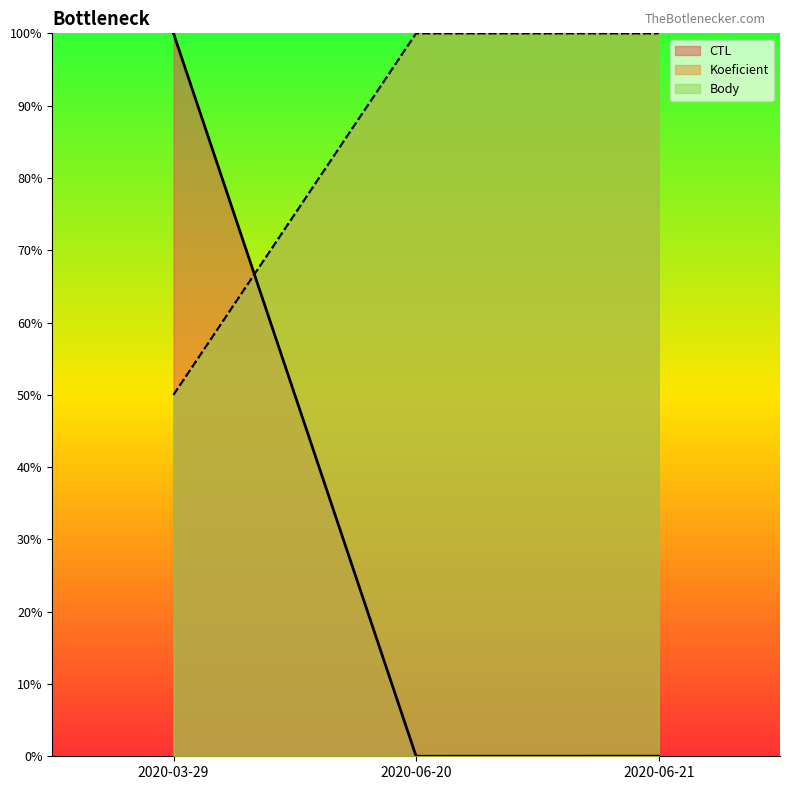

At how many categories does at least one series exceed 0?

3